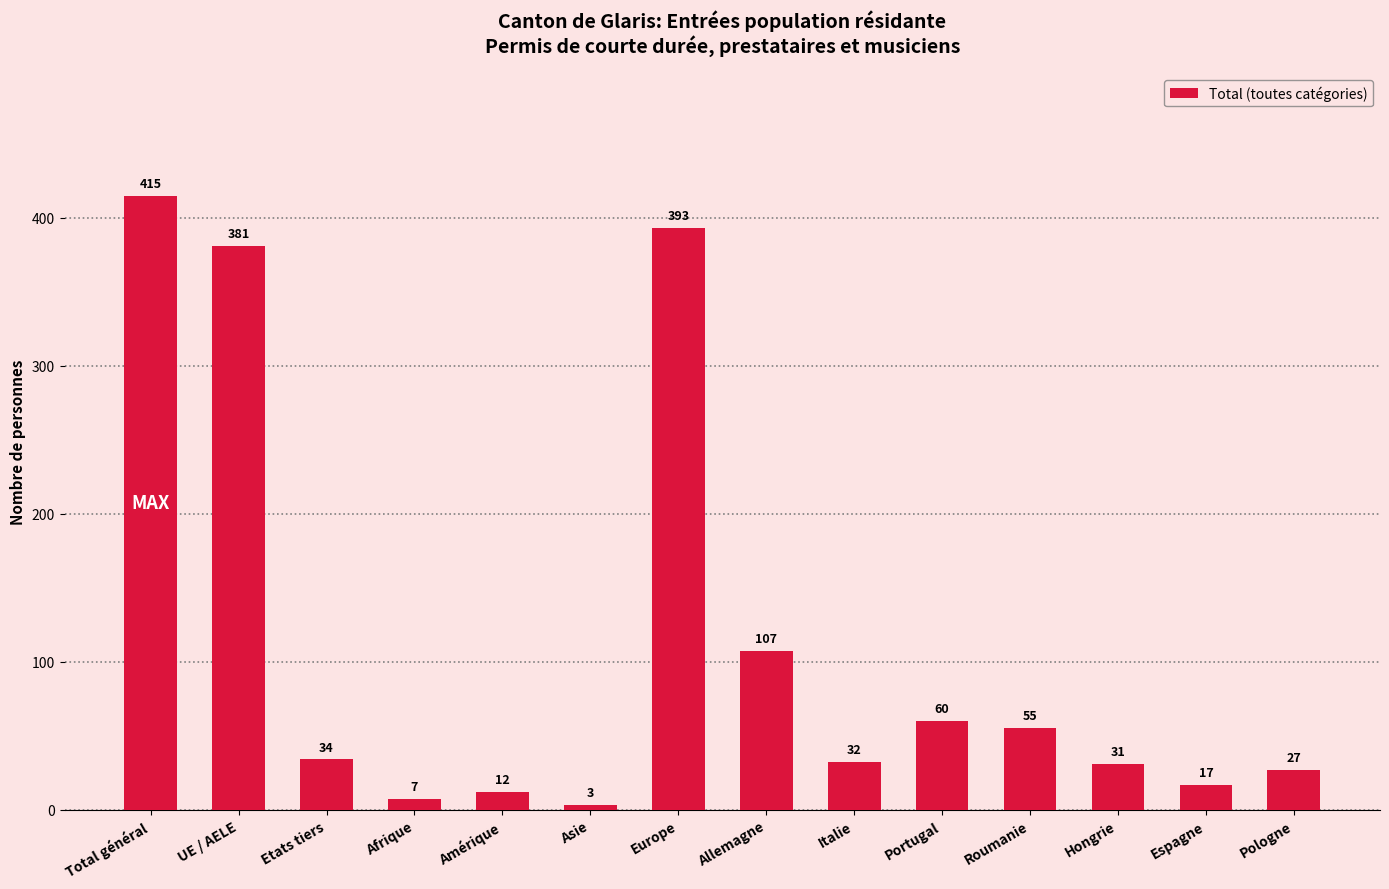

Are the bars grouped side by side (vs. stacked)?

No